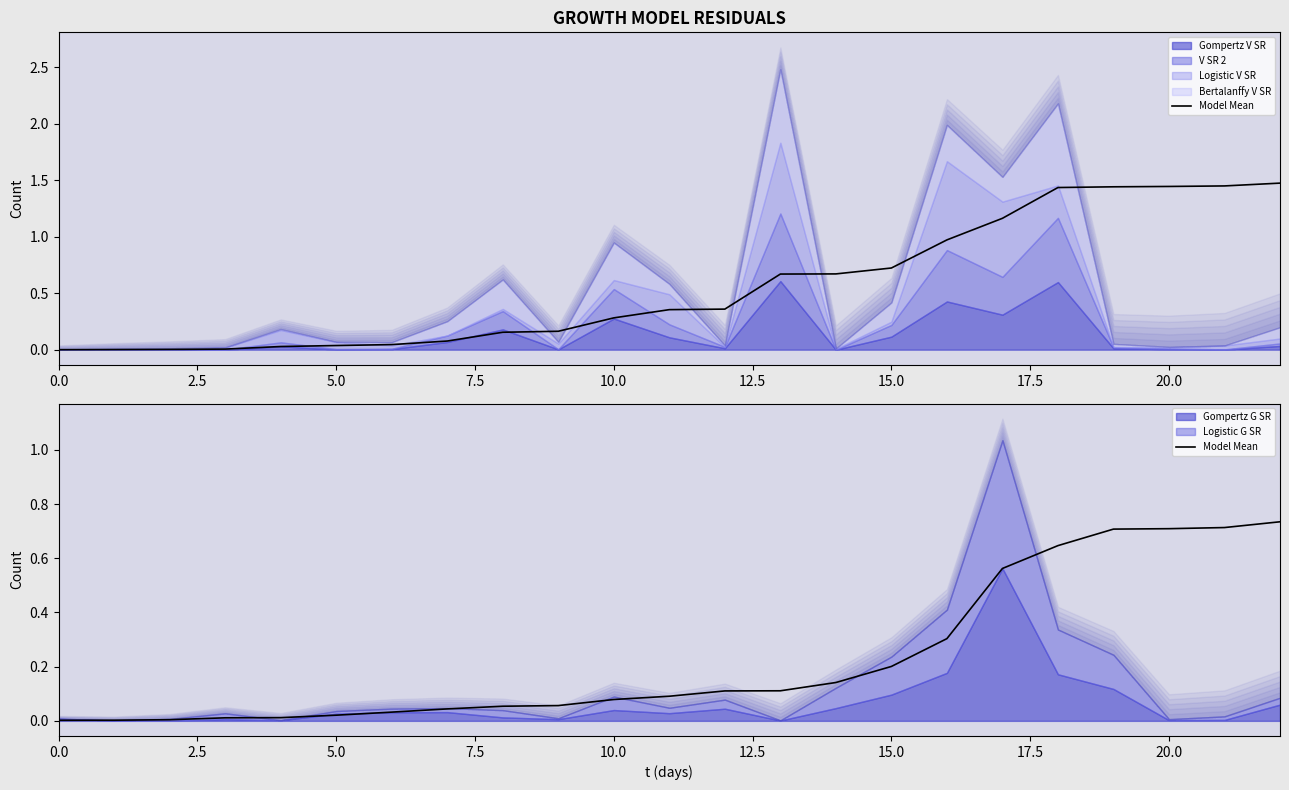

How many lines are shown in the chart?

1